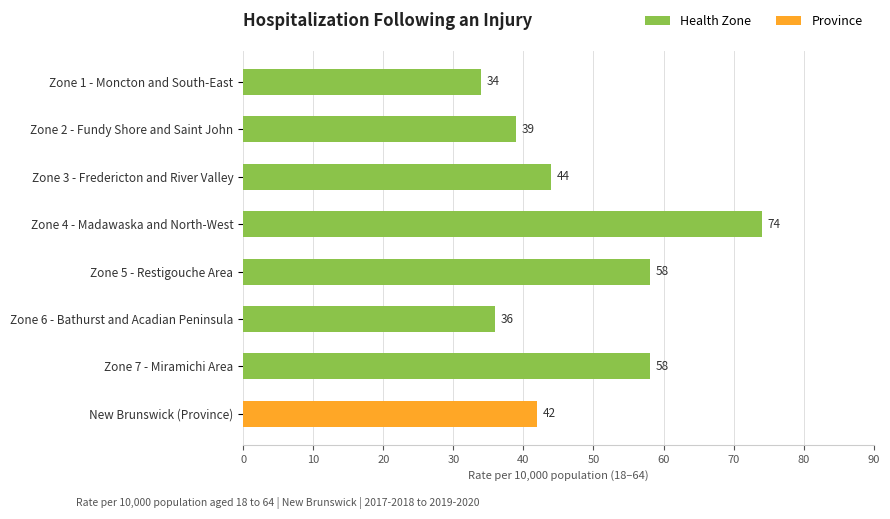

At which category does the chart reach its peak across all series?

Zone 4 - Madawaska and North-West